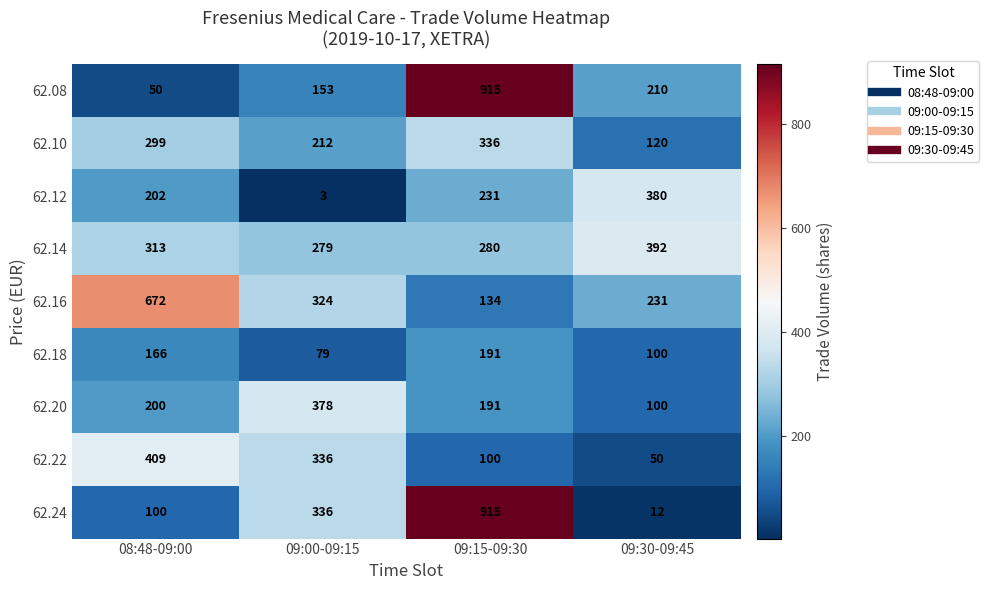

What is the total value across all series at 08:48-09:00?

2411